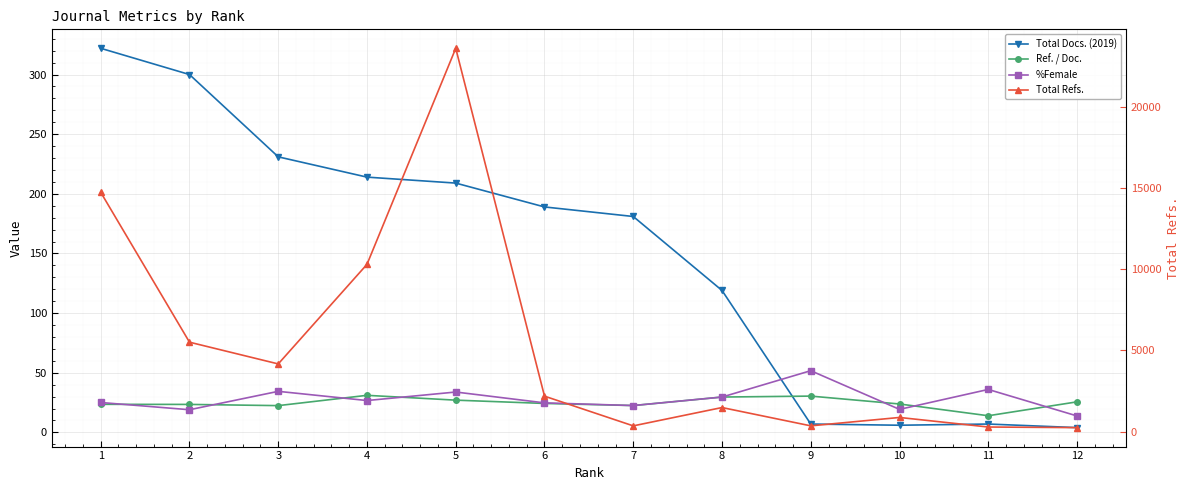

What is the sum of all Total Docs. (2019) values?

1789.0